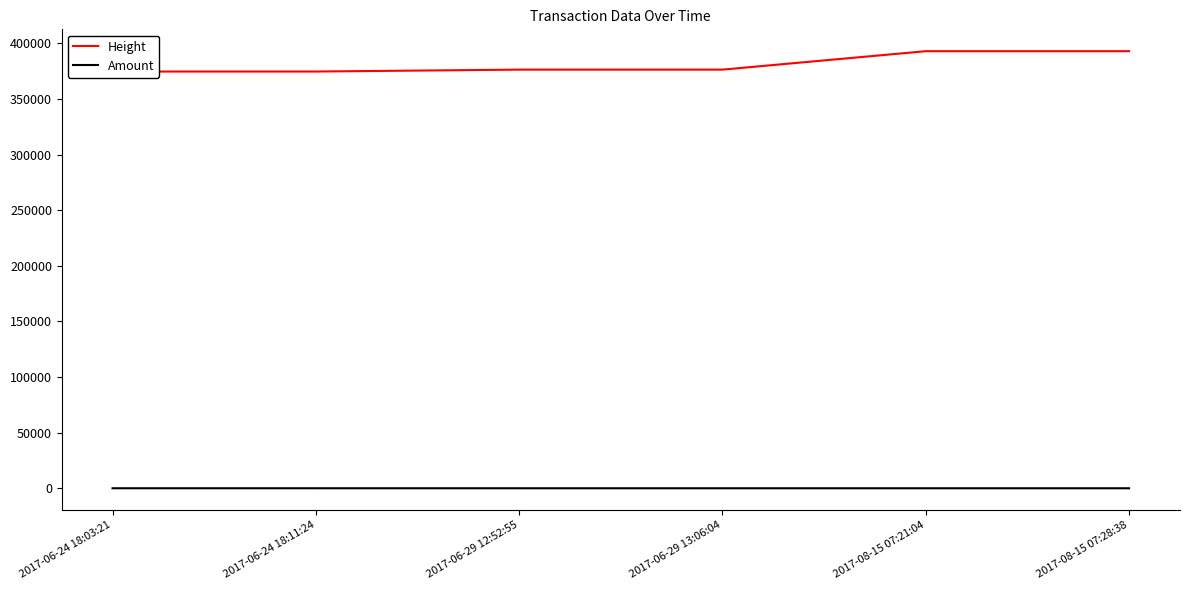

What is the lowest value of the Height series?

374626